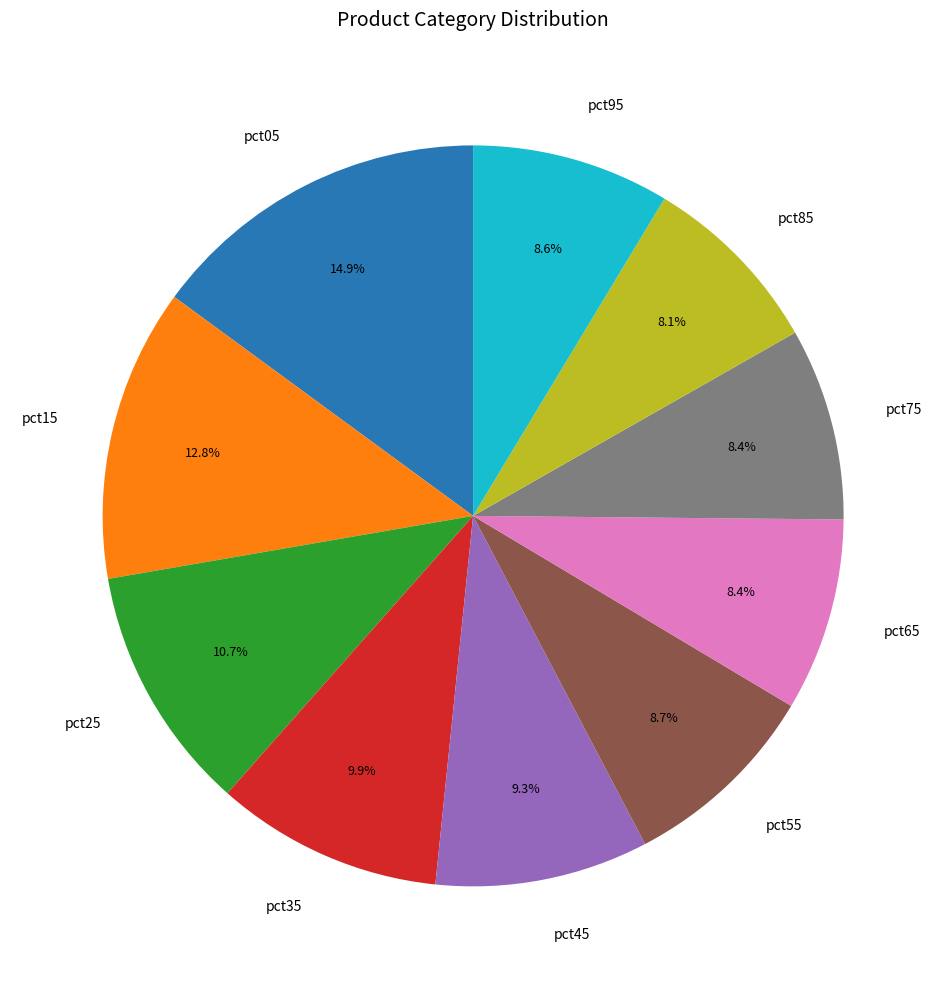

Is there a majority slice in this chart?

No